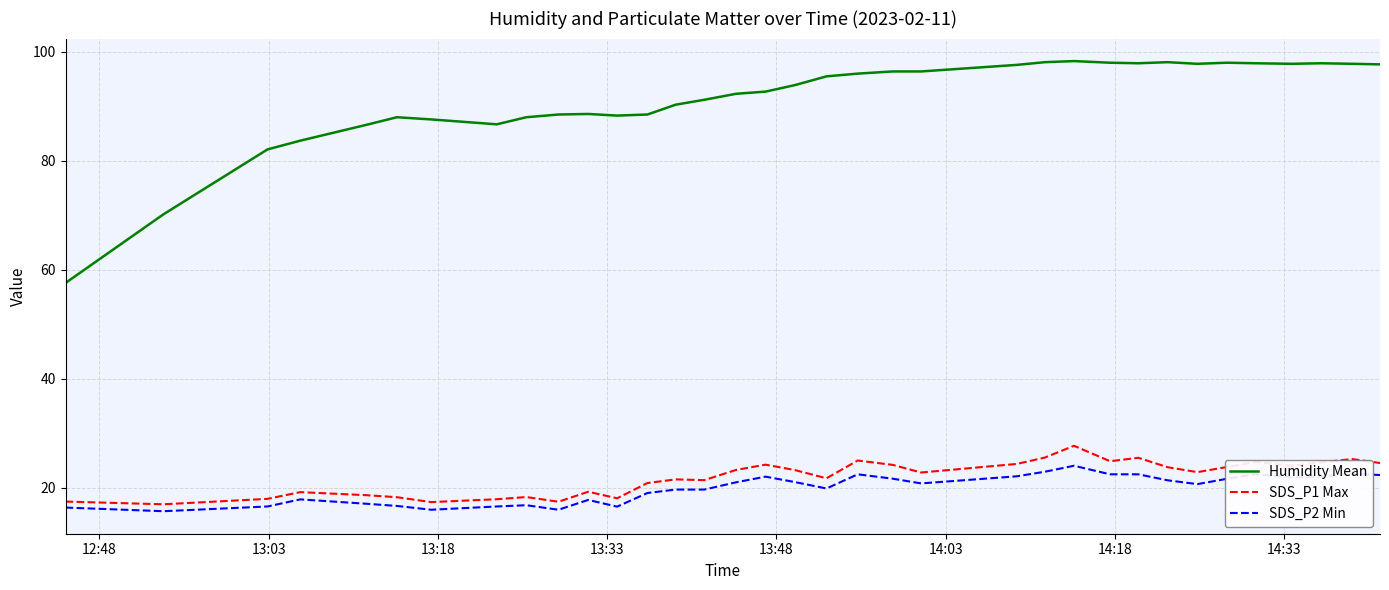

True or false: SDS_P1 Max has more than 2 interior local peaks.

True